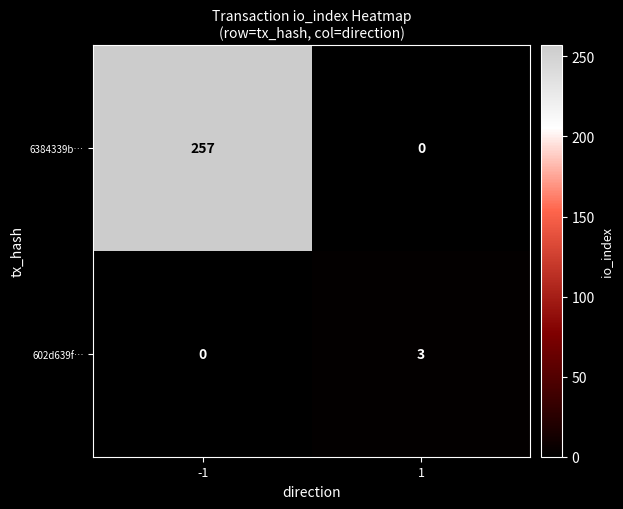

What is the difference between the 602d639f… values at -1 and 1?

3